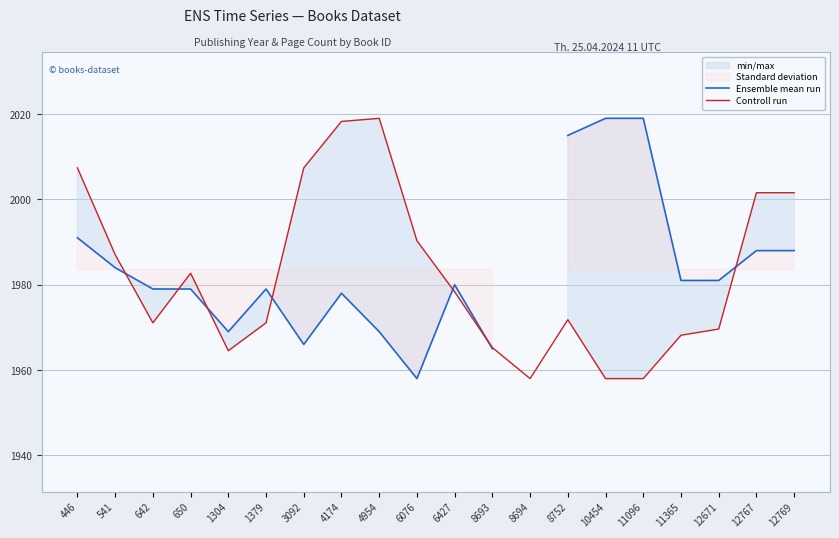

True or false: Controll run and Ensemble mean run intersect in this chart.

True